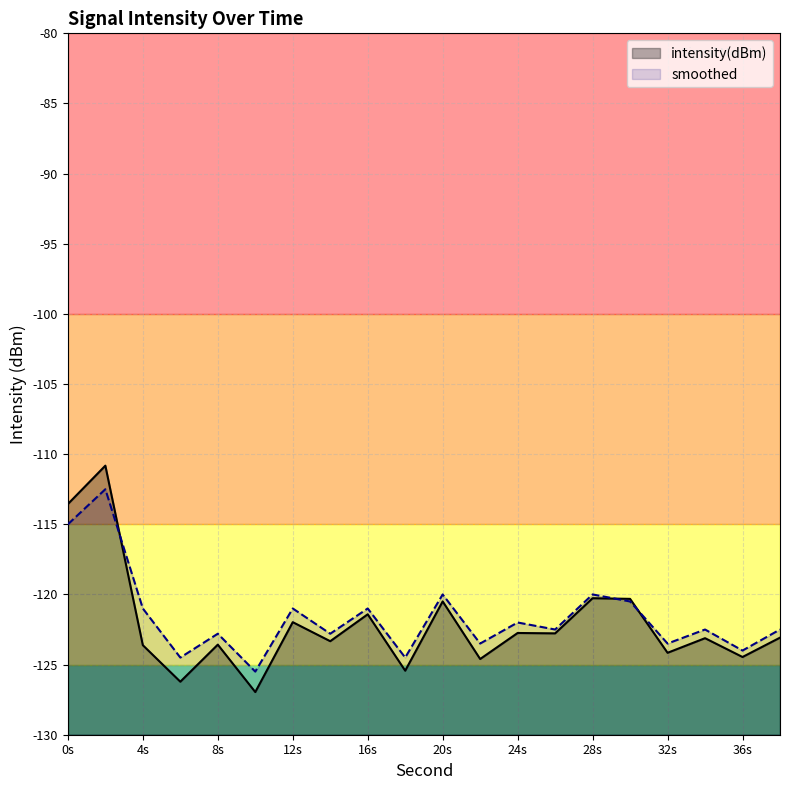

What are all the series names shown in the legend?

intensity(dBm), smoothed